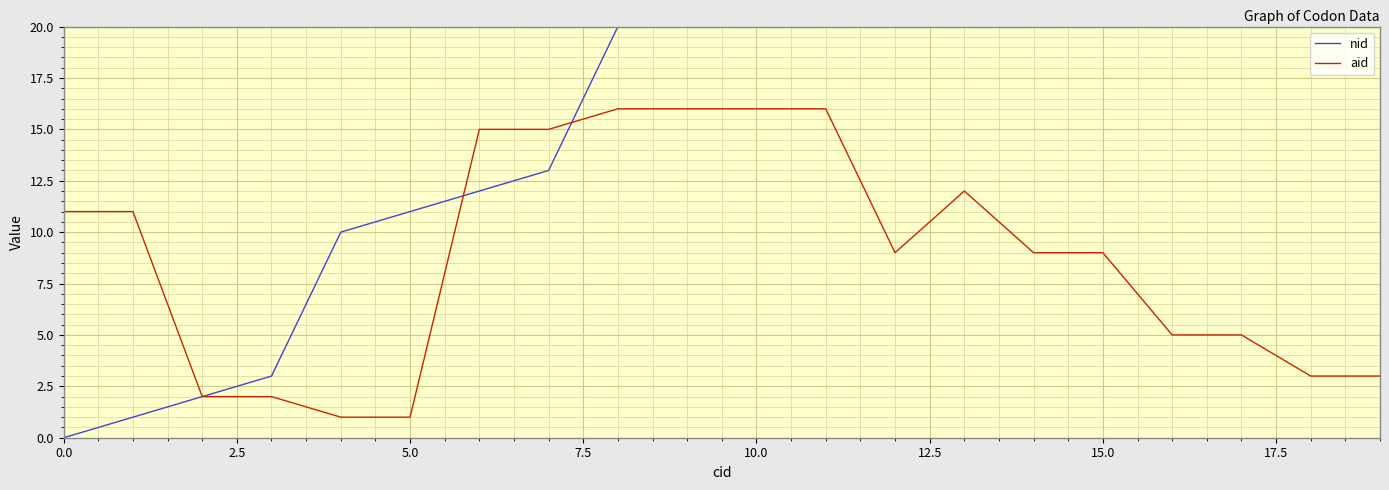

At which label does nid reach its peak?

19